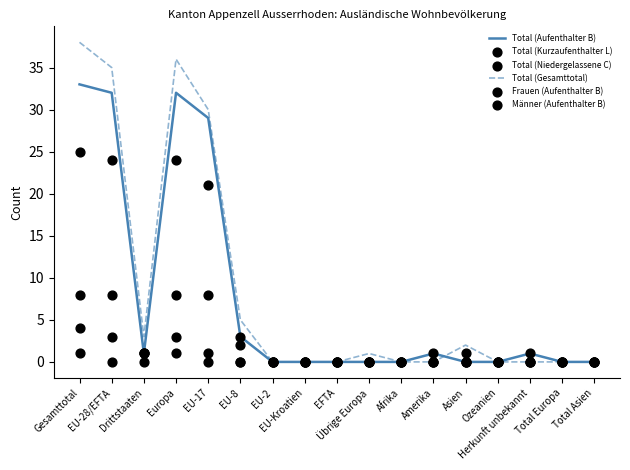

What are all the series names shown in the legend?

Total (Aufenthalter B), Total (Gesamttotal), Total (Kurzaufenthalter L), Total (Niedergelassene C), Frauen (Aufenthalter B), Männer (Aufenthalter B)